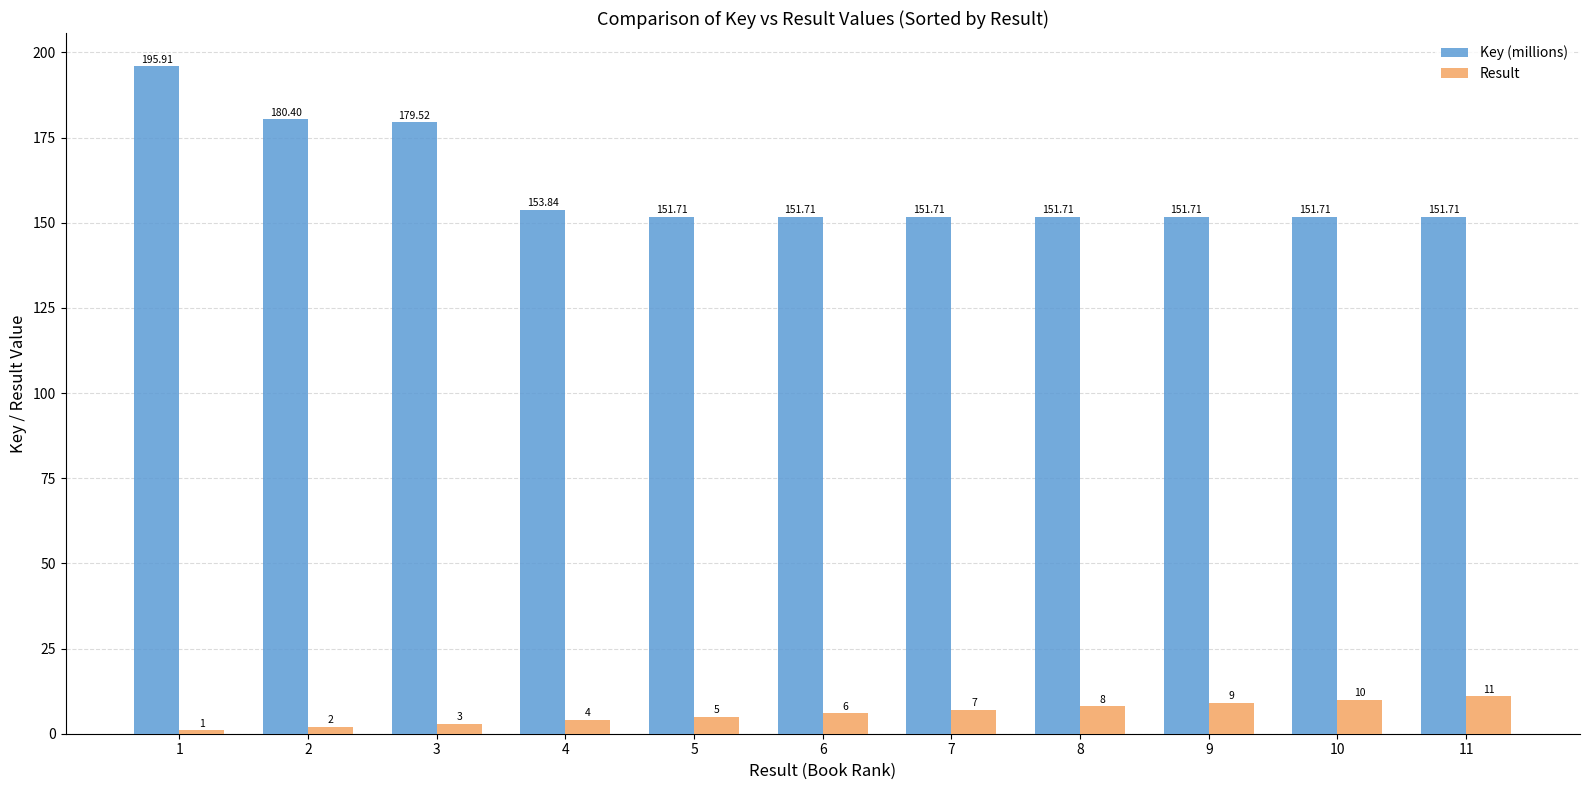

What is the total value across all series at 4?

157.8